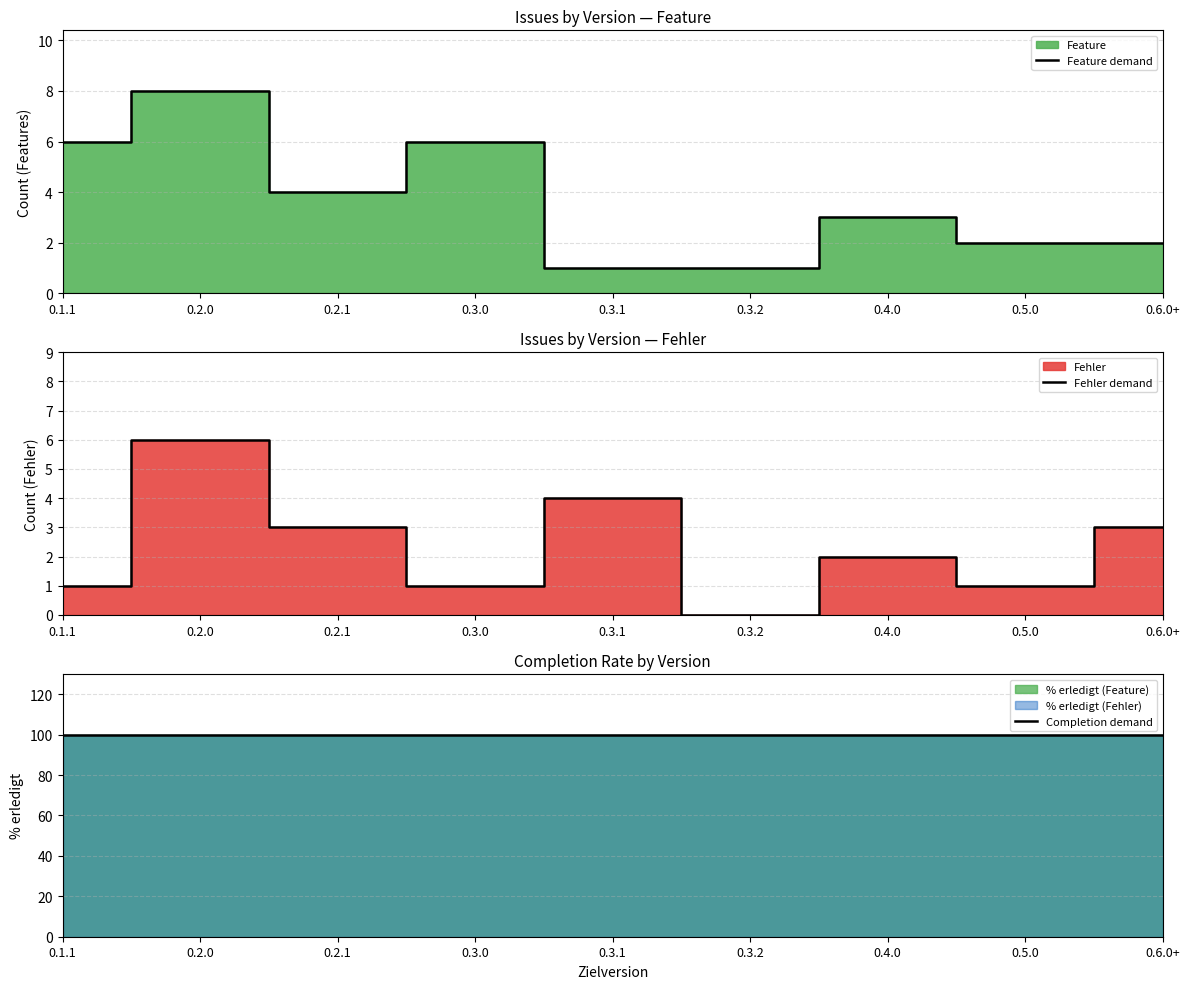

How many times do Fehler demand and Feature demand cross each other?

3